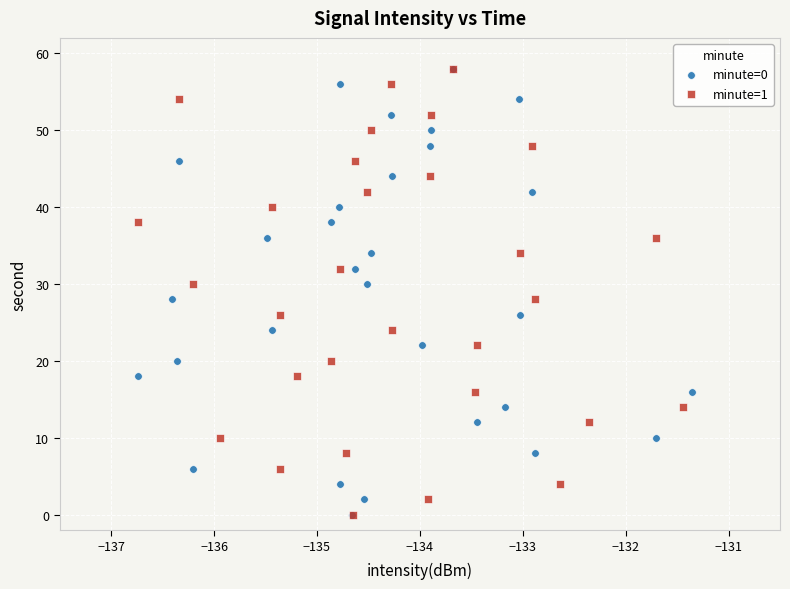

What are all the series names shown in the legend?

minute=0, minute=1